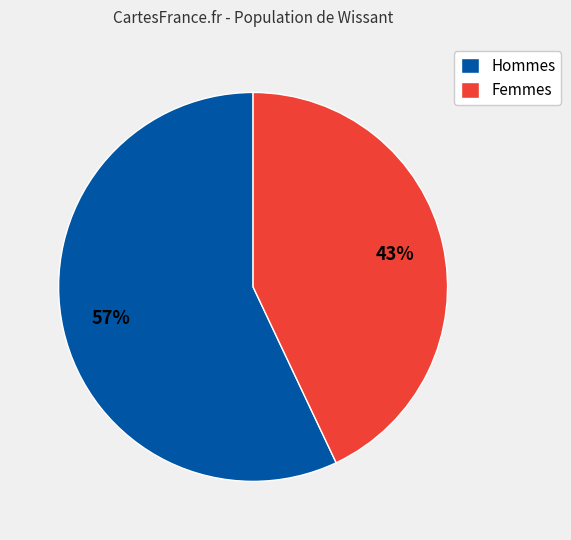

The Hommes slice represents 57% of the pie. True or false?

True